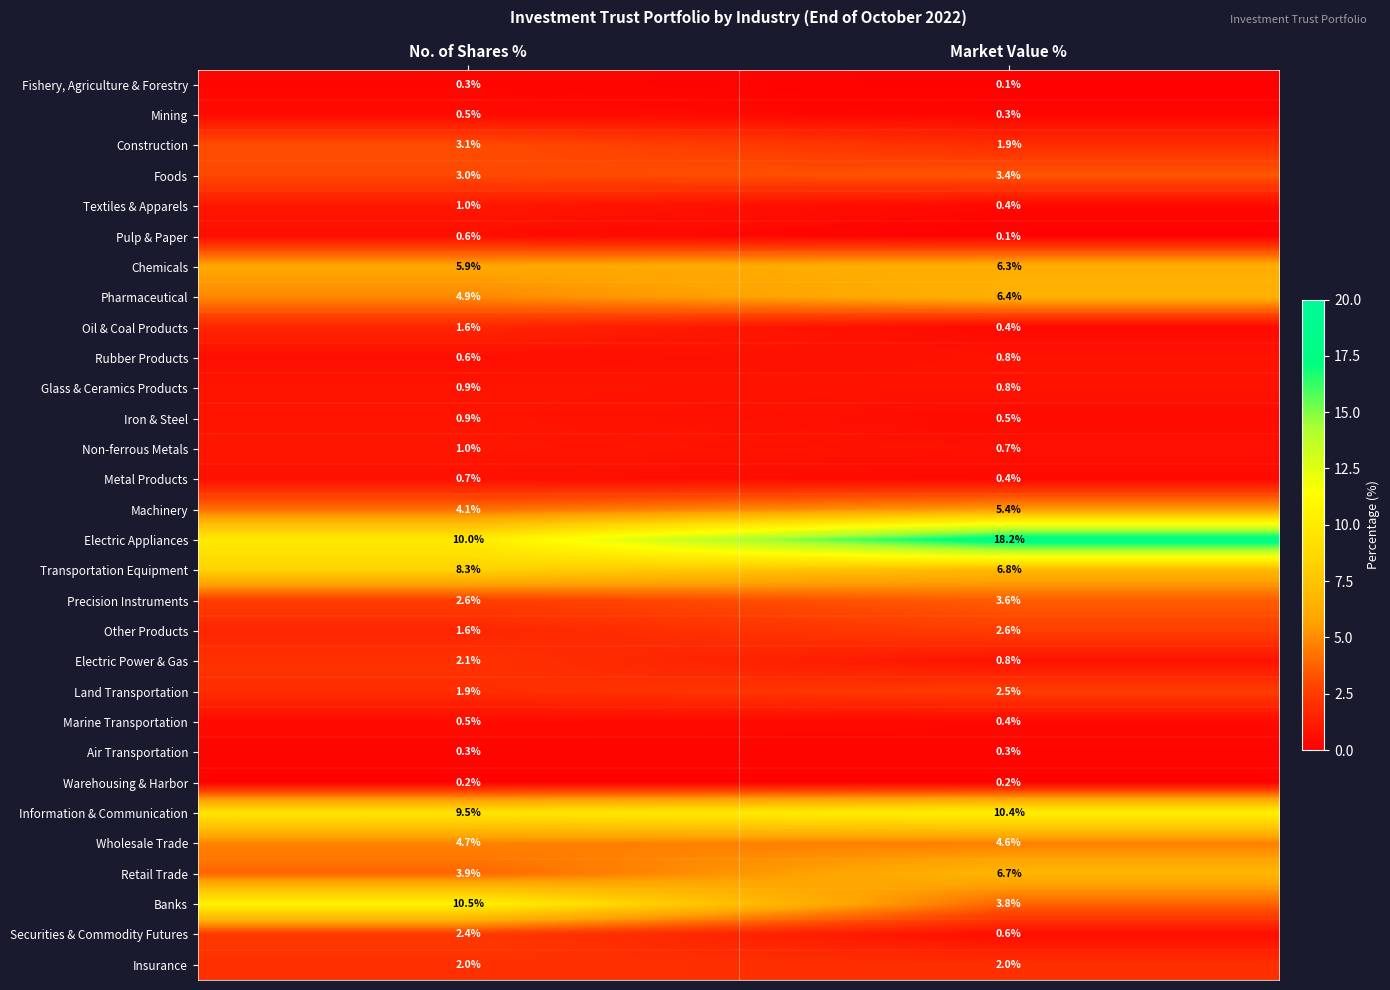

What is the total value across all series at No. of Shares %?

89.6